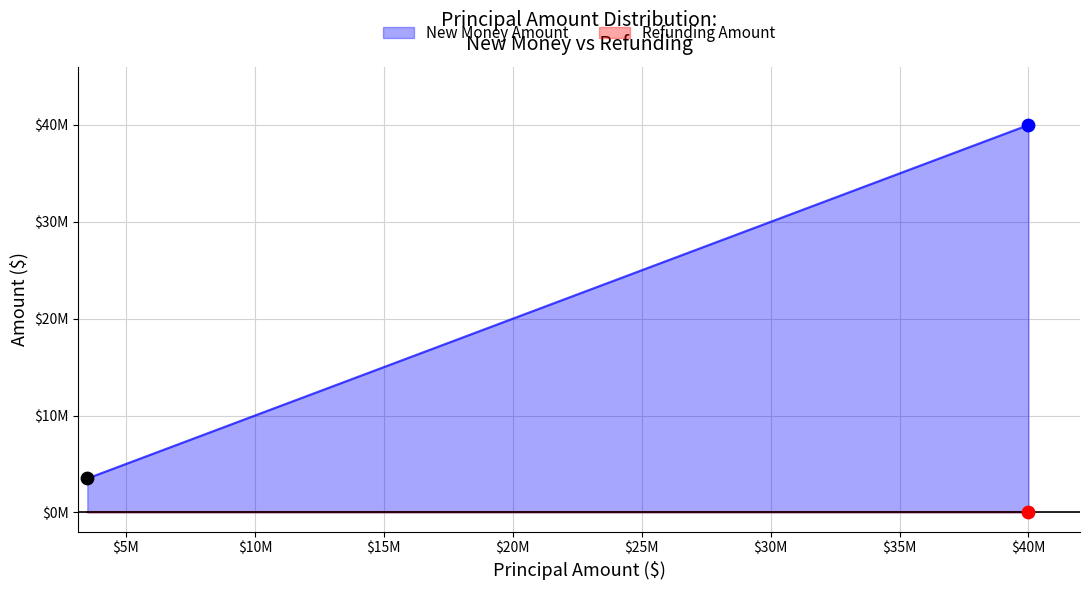

Which series contains the lowest Y value?

Refunding Amount